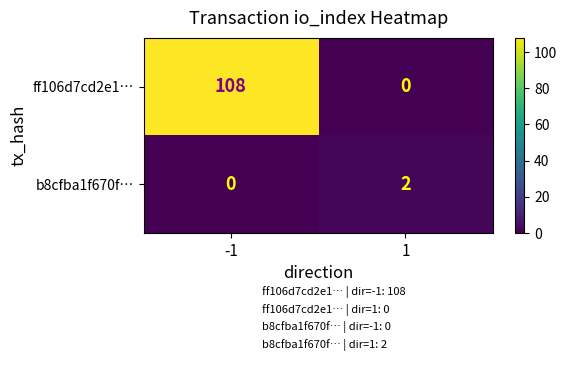

List the series in order of their peak value, highest first.

ff106d7cd2e1…, b8cfba1f670f…